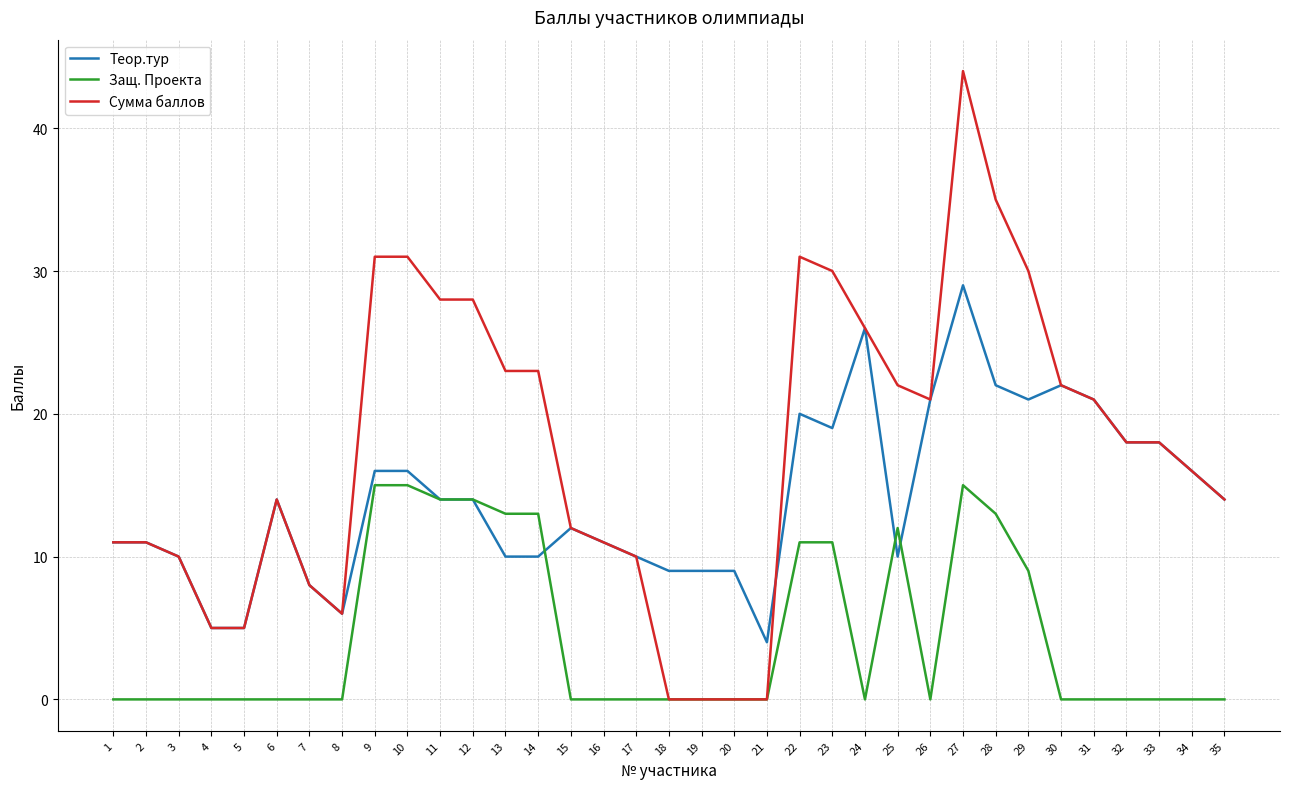

What value does the Защ. Проекта series have at 23, to the nearest 10?

10